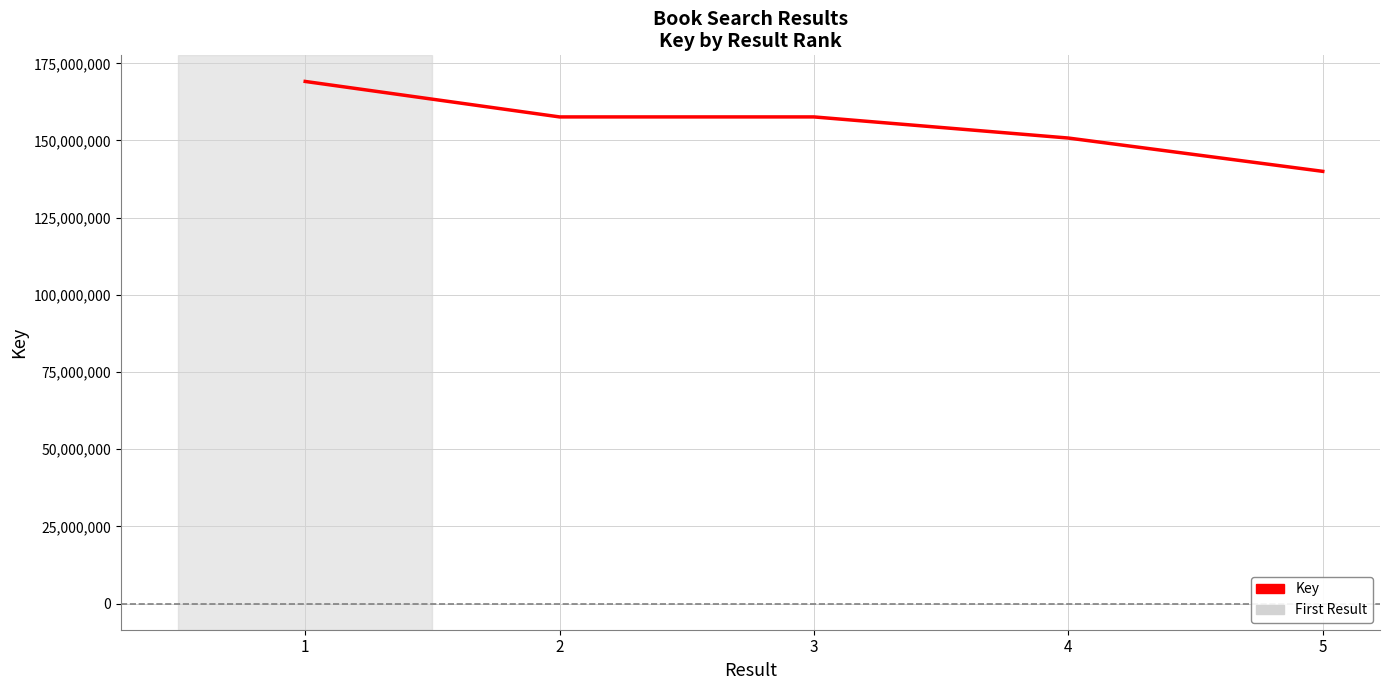

What value does the data have at 3, to the nearest 10?

157632990